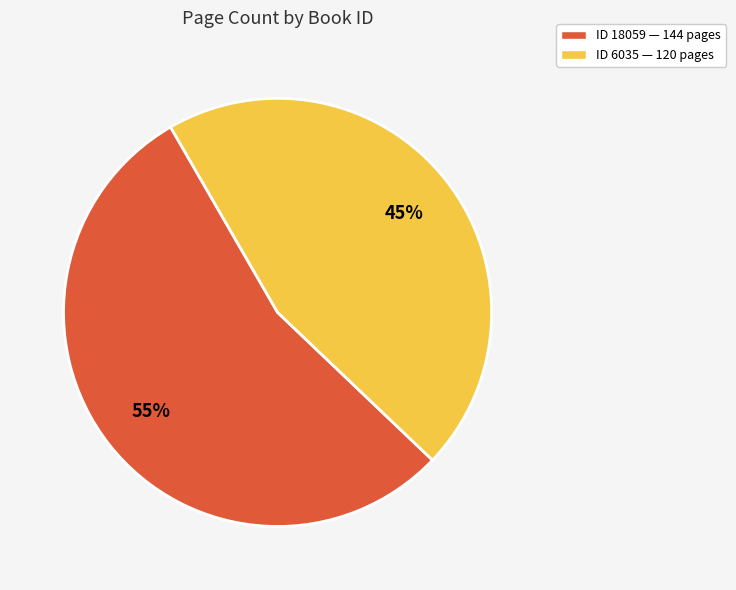

Count the number of slices in the pie.

2